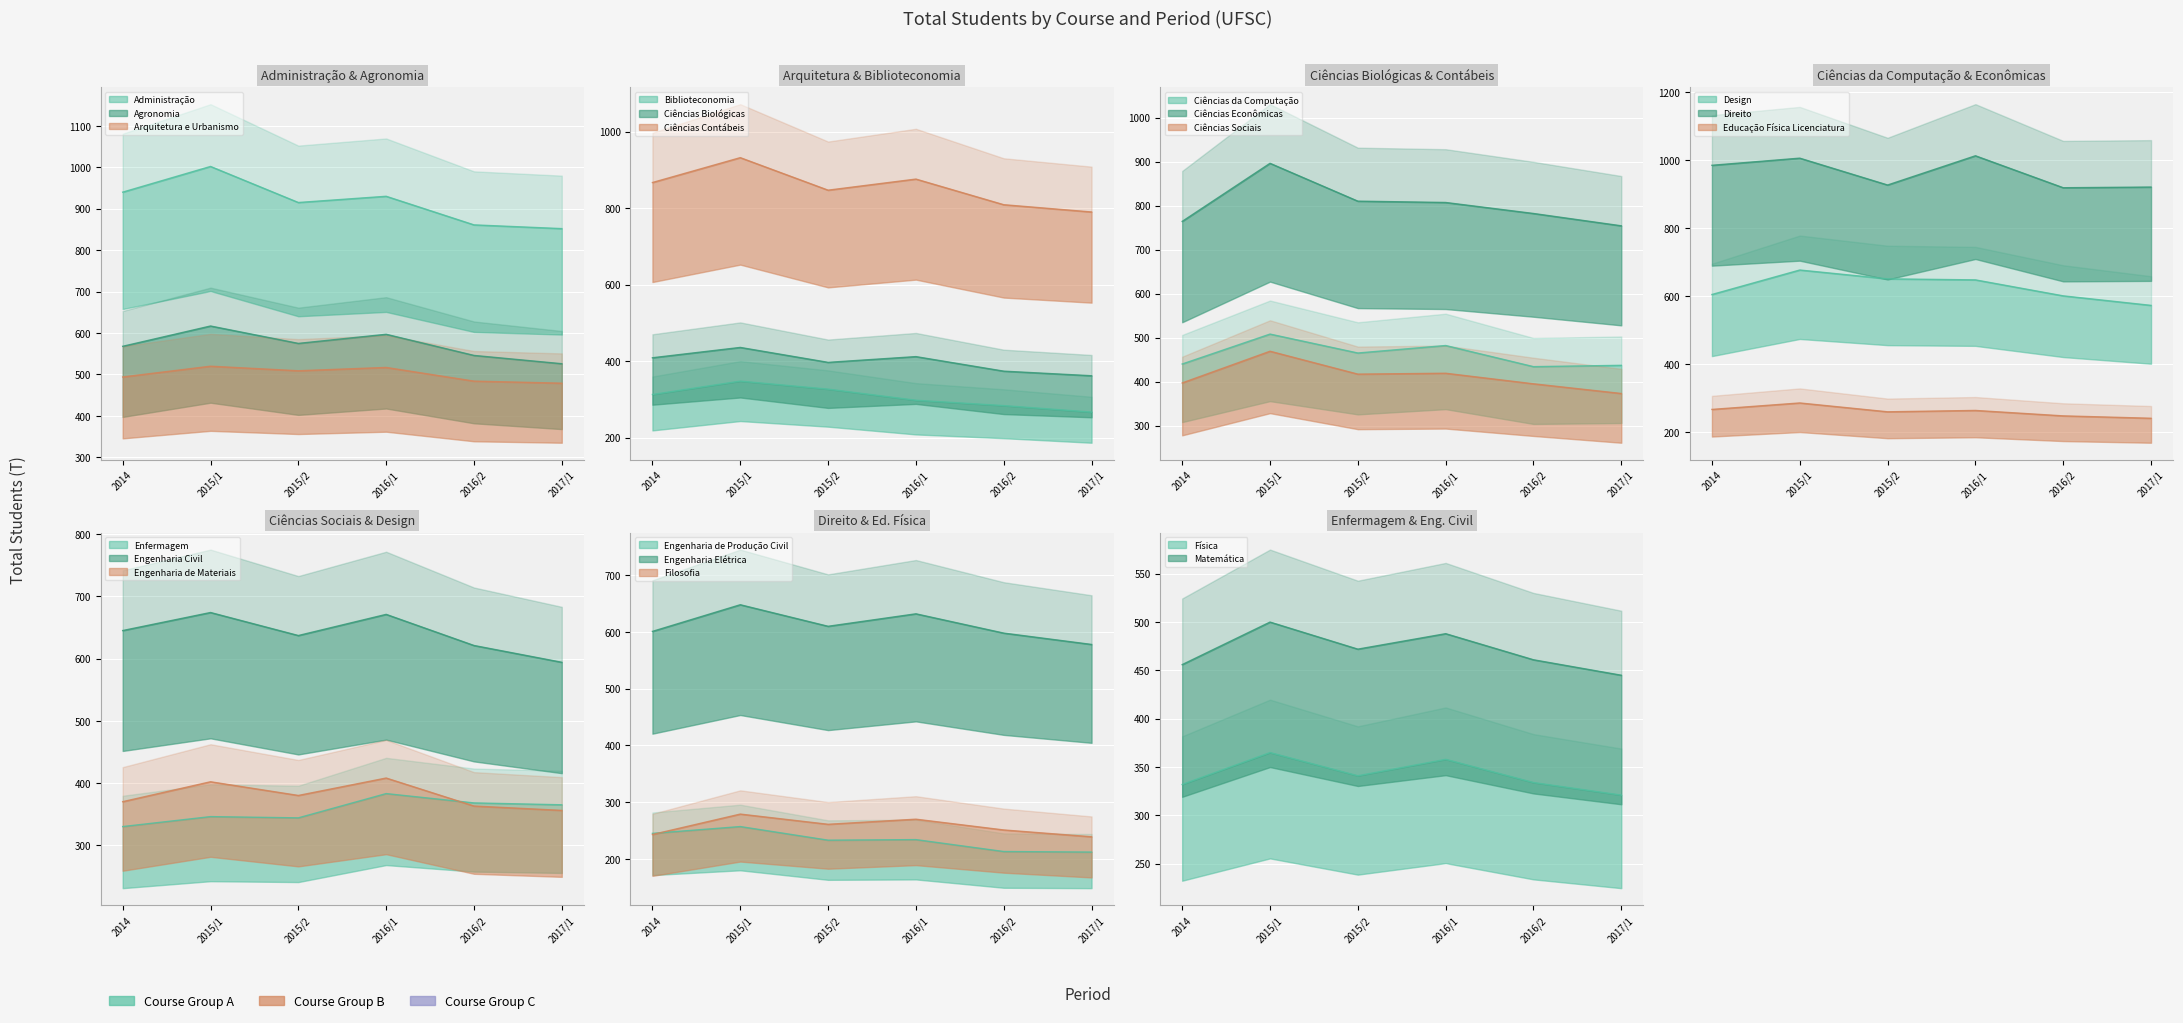

What position from the right is Ciências Sociais?

12